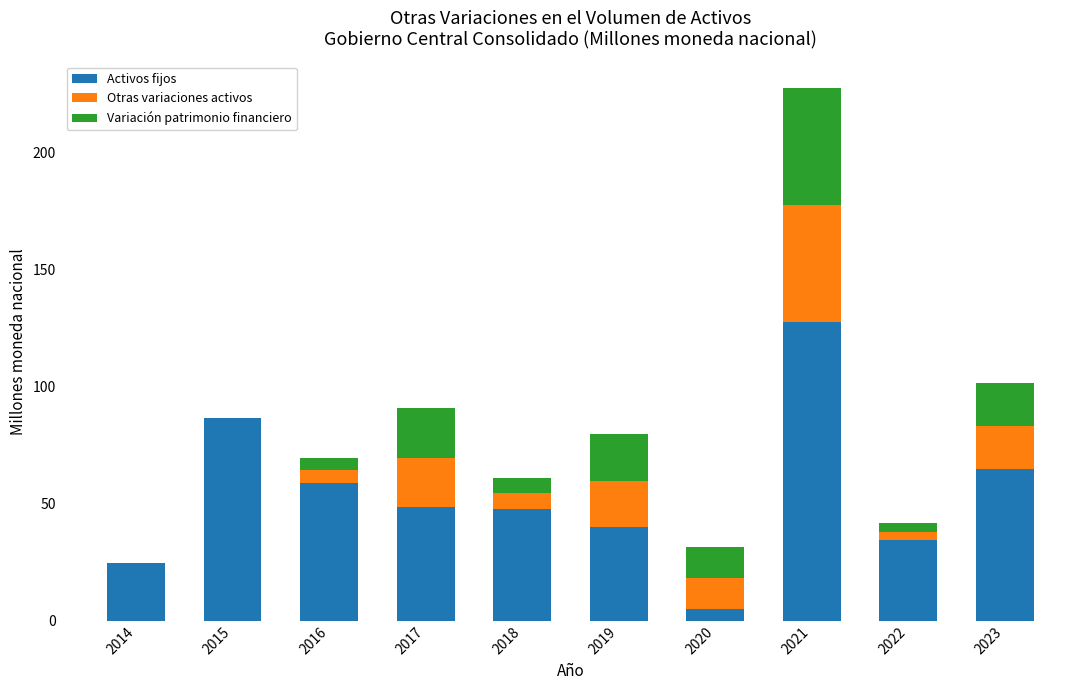

What is the highest value of the Activos fijos series?

127.9